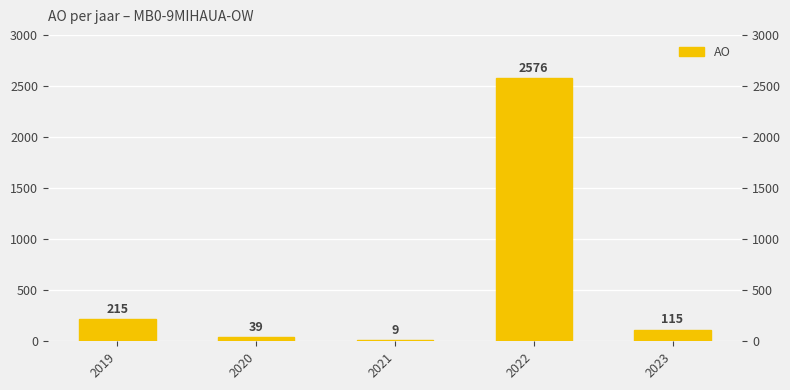

What is the ratio of the value at 2020 to the value at 2023?

0.3